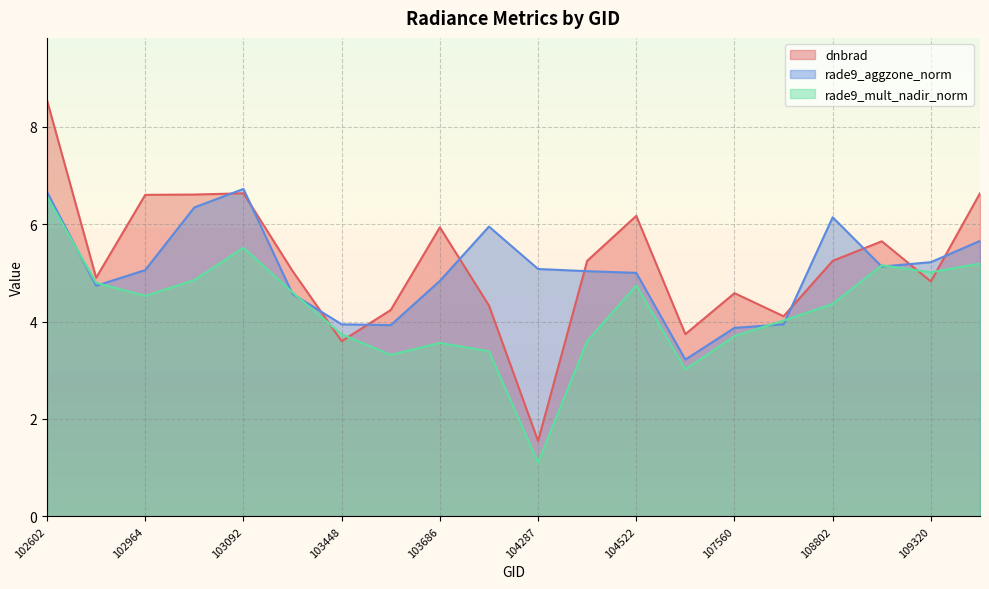

How many lines are shown in the chart?

3